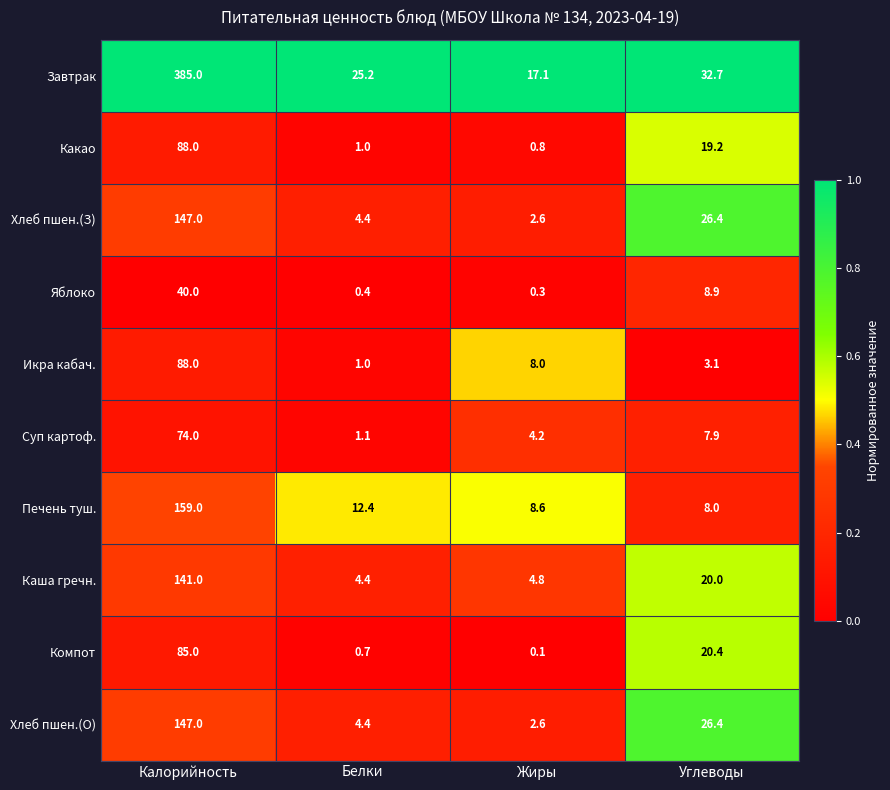

Is it true that Завтрак equals 32.7 at Углеводы?

True